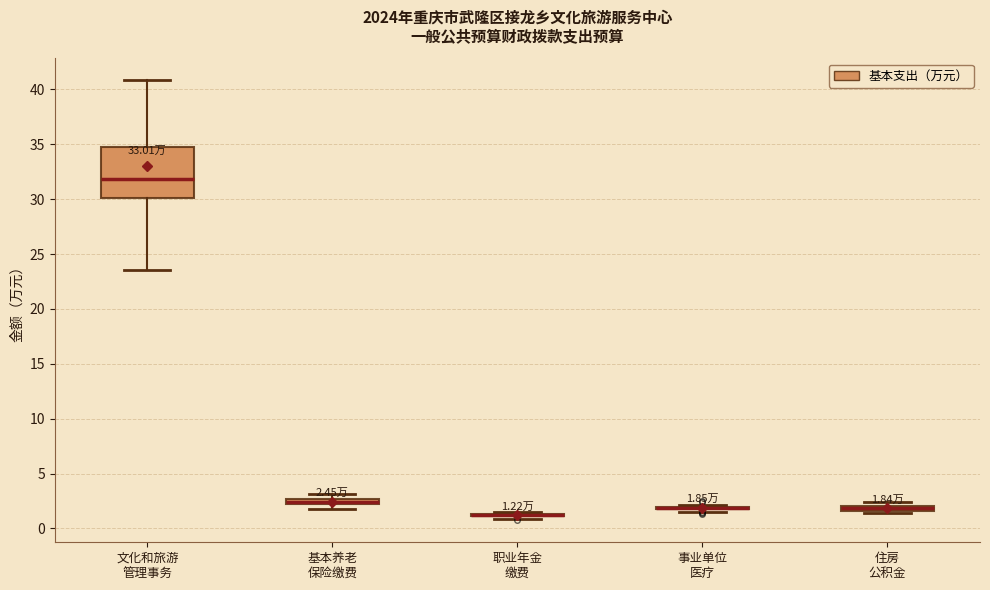

Which box is the tallest, from its lower edge to its upper edge?

文化和旅游 管理事务